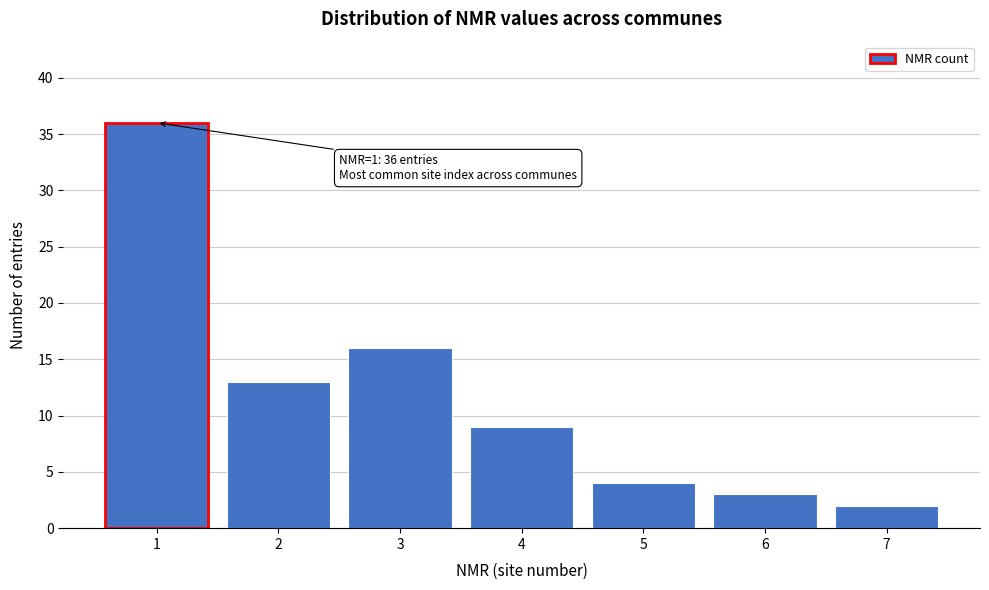

Reading left to right, list all the values displayed in this chart.

1=36	2=13	3=16	4=9	5=4	6=3	7=2